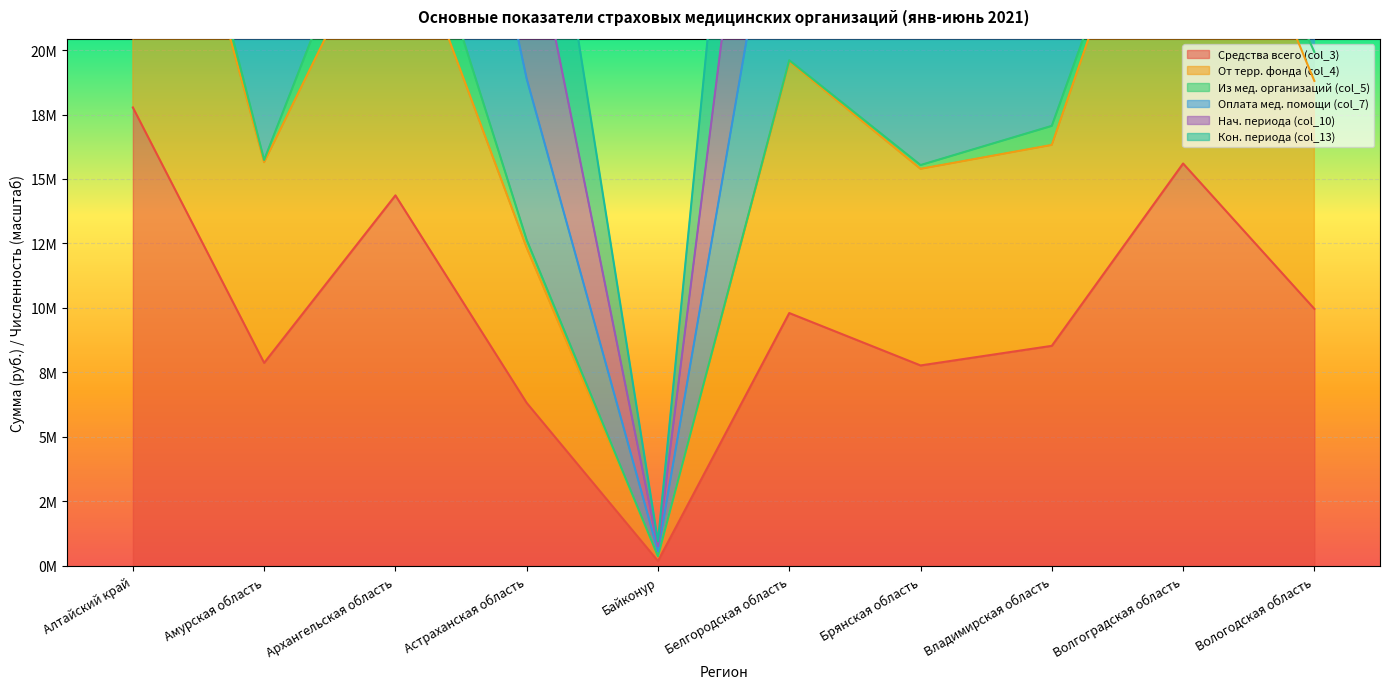

What is the sum of the Средства всего (col_3) values at Волгоградская область and Белгородская область?

25402994.4